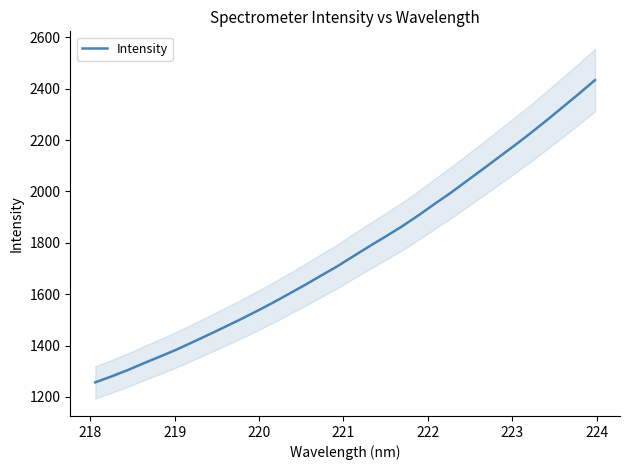

What is the minimum value shown in the chart?

1256.8